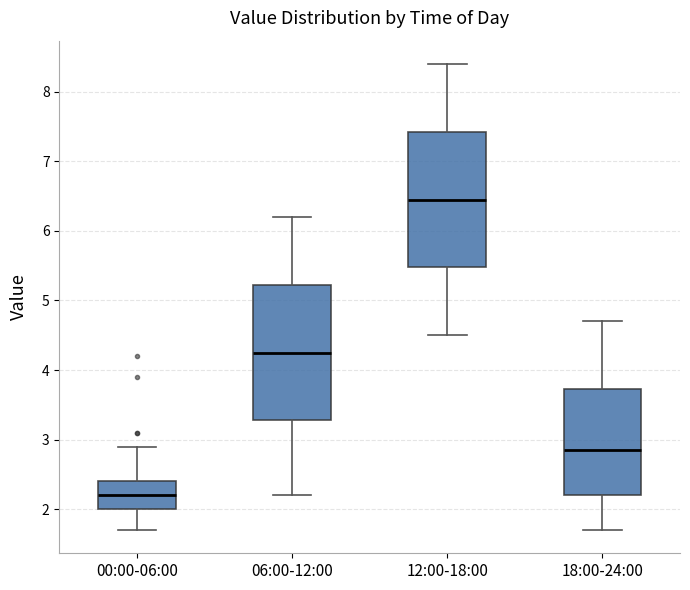

Reading left to right, transcribe this box plot: for each box, give where its median line is, the range the box spans, and where its two whiskers end, as read against the y-axis. The values are not printed on the chart, so give them approximately, as read against the axis.

00:00-06:00: median 2.2, box 2.0 to 2.4, whiskers 1.7 to 2.9
06:00-12:00: median 4.3, box 3.3 to 5.2, whiskers 2.2 to 6.2
12:00-18:00: median 6.5, box 5.5 to 7.4, whiskers 4.5 to 8.4
18:00-24:00: median 2.9, box 2.2 to 3.7, whiskers 1.7 to 4.7